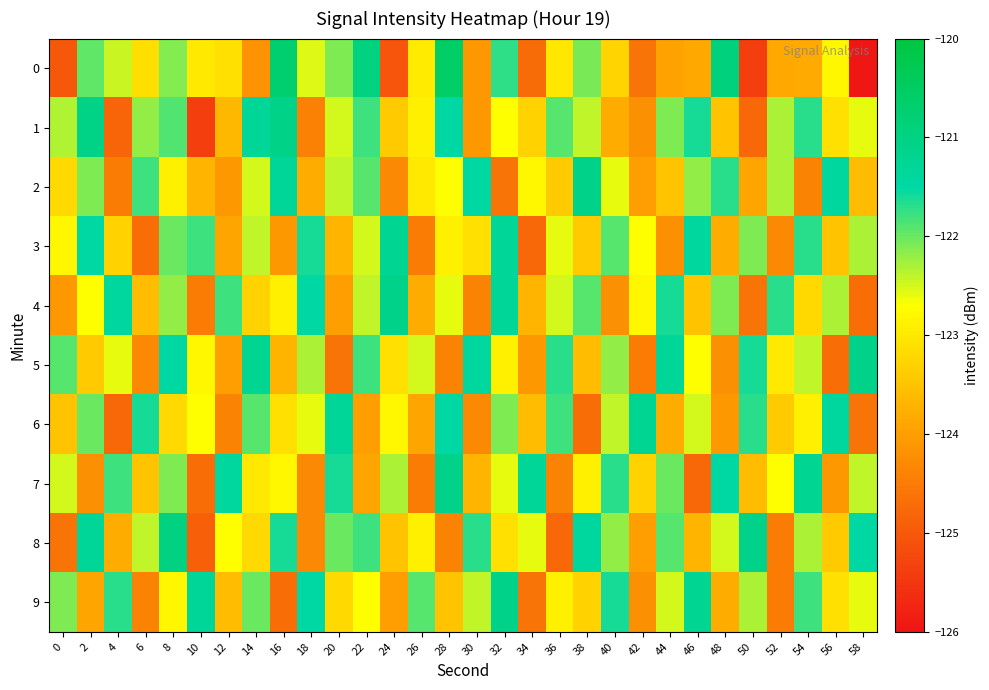

Which has a higher value, 46 or 44?

46